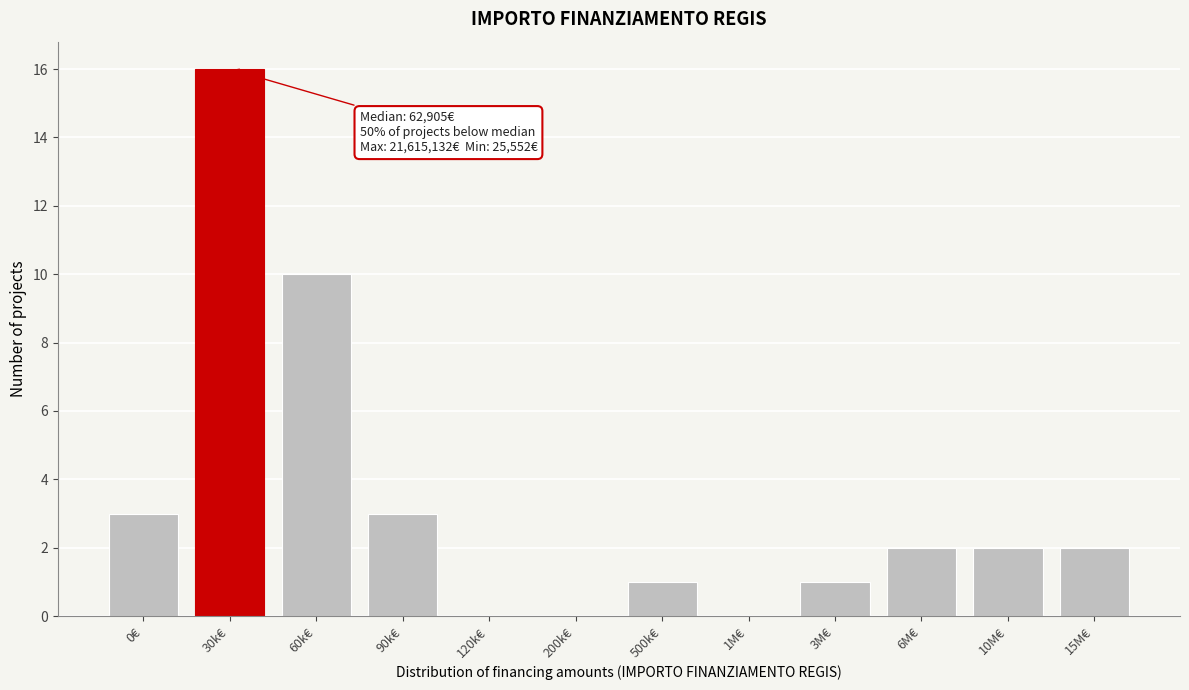

Reading left to right, what are all the values shown in this chart?

0€=3	30k€=16	60k€=10	90k€=3	120k€=0	200k€=0	500k€=1	1M€=0	3M€=1	6M€=2	10M€=2	15M€=2